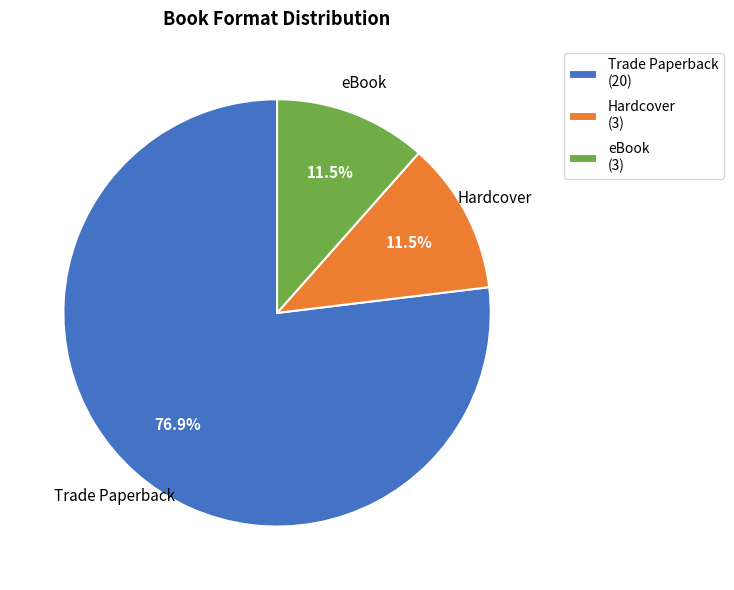

To the nearest percent, what is the average slice percentage?

33%